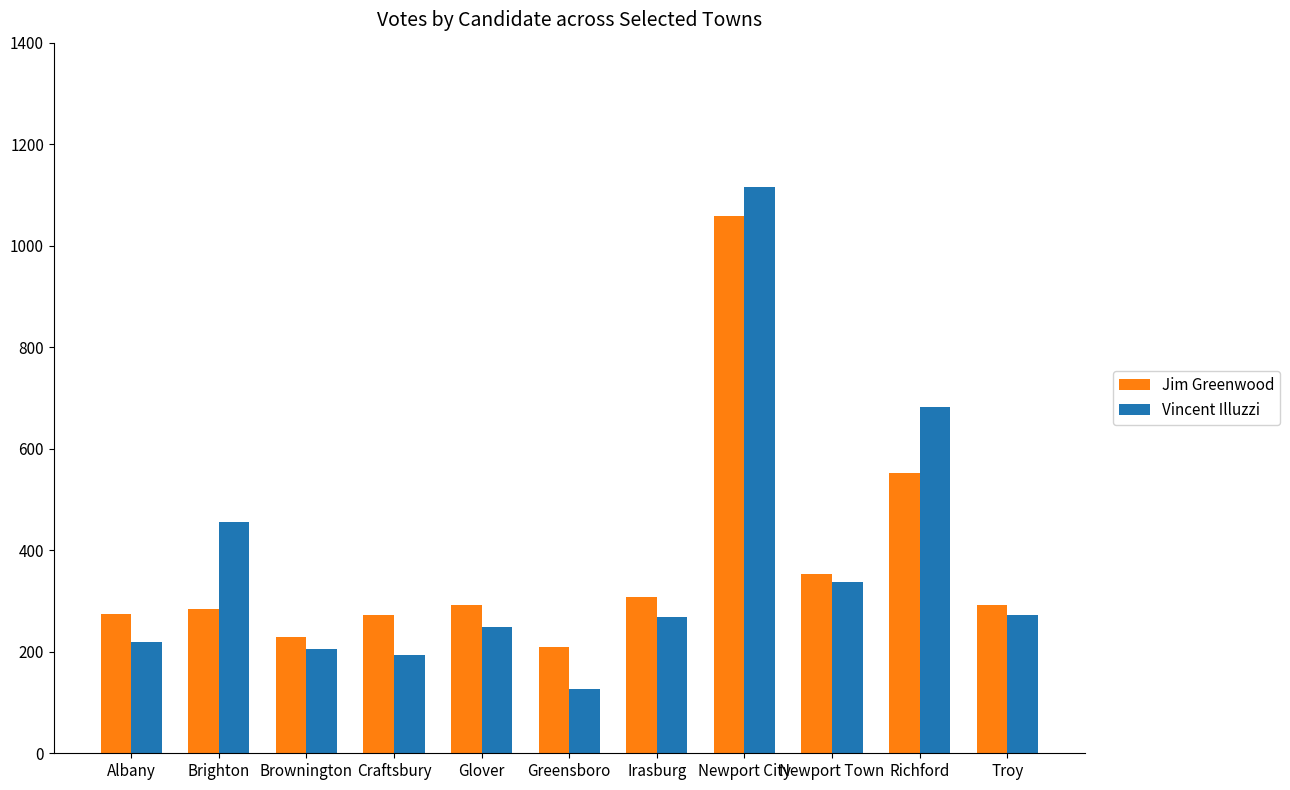

At Newport City, list the series in order from largest to smallest.

Vincent Illuzzi, Jim Greenwood